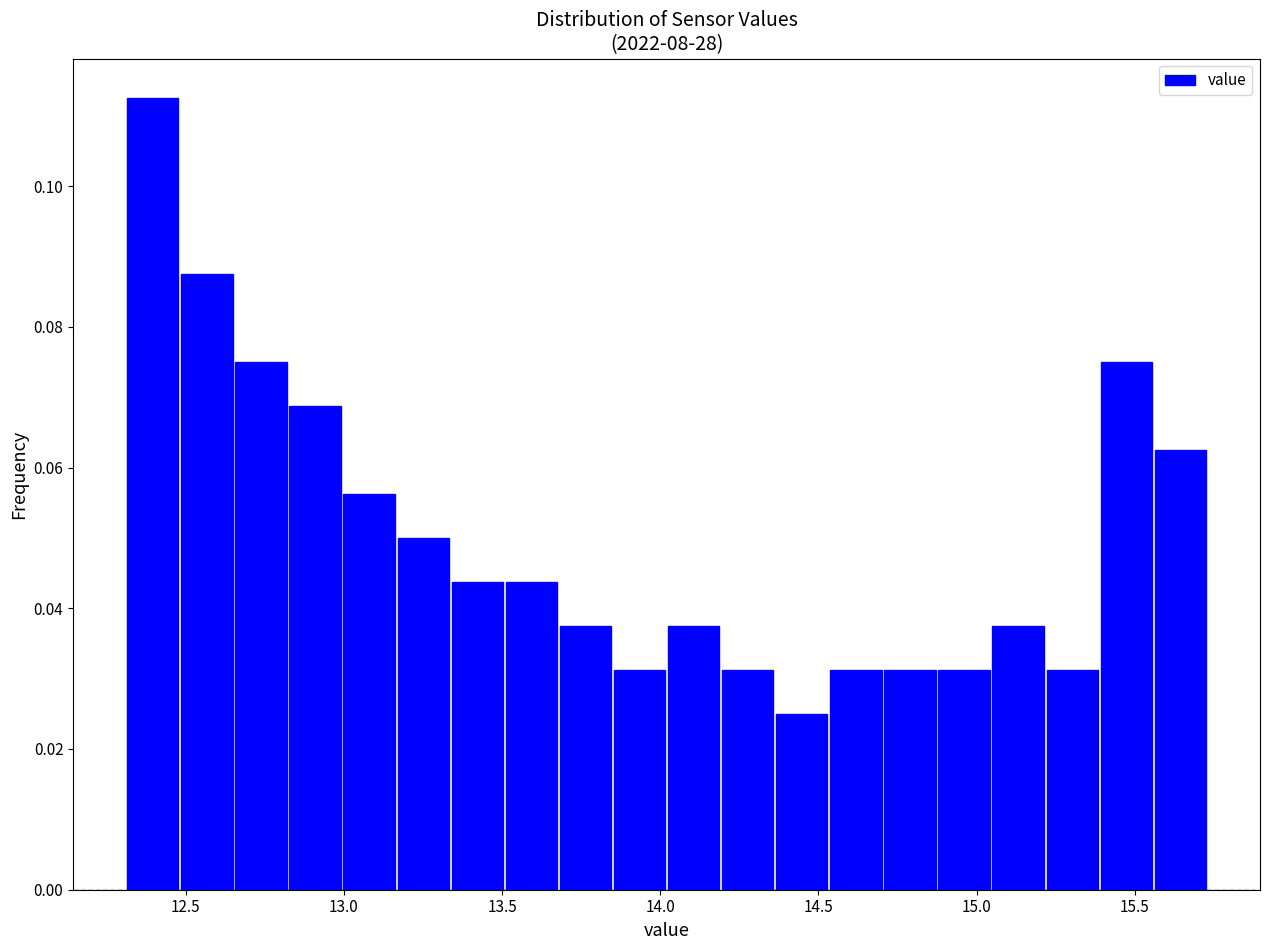

Around what value on the x-axis is the tallest bar? Give the approximate position of its centre, as read against the axis.

12.40